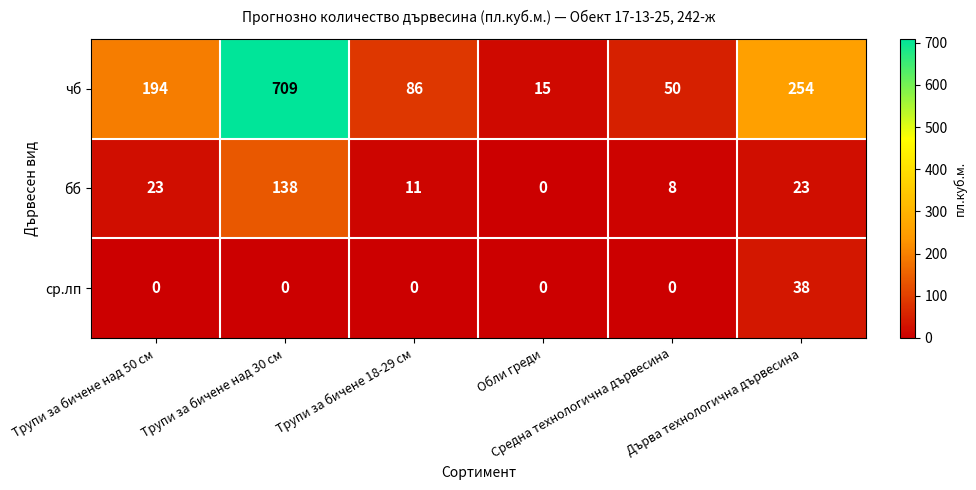

What is the sum of all чб values?

1308